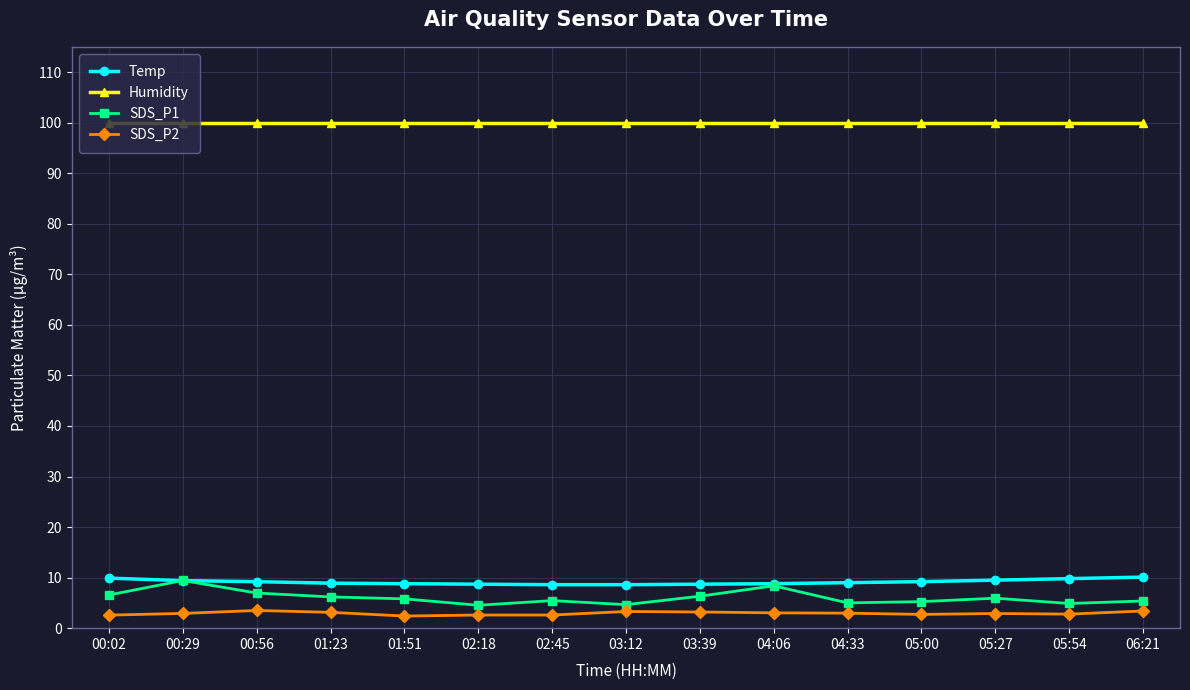

What is the highest value of the Humidity series?

99.9